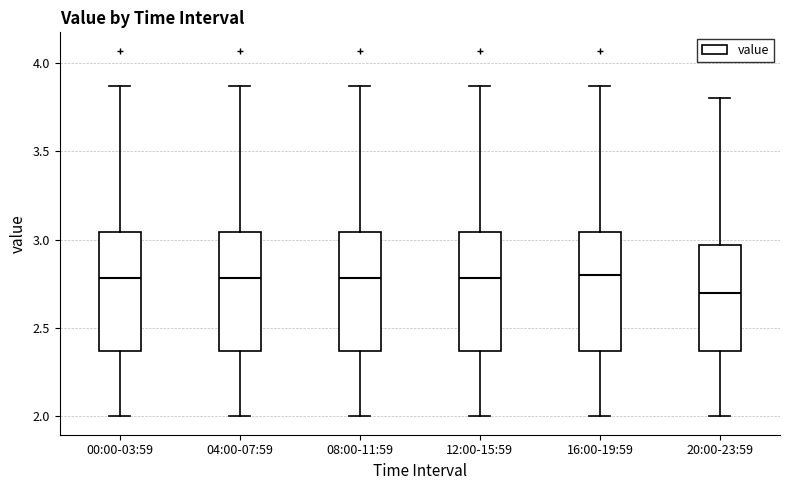

Reading left to right, transcribe this box plot: for each box, give where its median line is, the range the box spans, and where its two whiskers end, as read against the y-axis. The values are not printed on the chart, so give them approximately, as read against the axis.

00:00-03:59: median 2.80, box 2.35 to 3.05, whiskers 2.00 to 3.85
04:00-07:59: median 2.80, box 2.35 to 3.05, whiskers 2.00 to 3.85
08:00-11:59: median 2.80, box 2.35 to 3.05, whiskers 2.00 to 3.85
12:00-15:59: median 2.80, box 2.35 to 3.05, whiskers 2.00 to 3.85
16:00-19:59: median 2.80, box 2.35 to 3.05, whiskers 2.00 to 3.85
20:00-23:59: median 2.70, box 2.35 to 2.95, whiskers 2.00 to 3.80